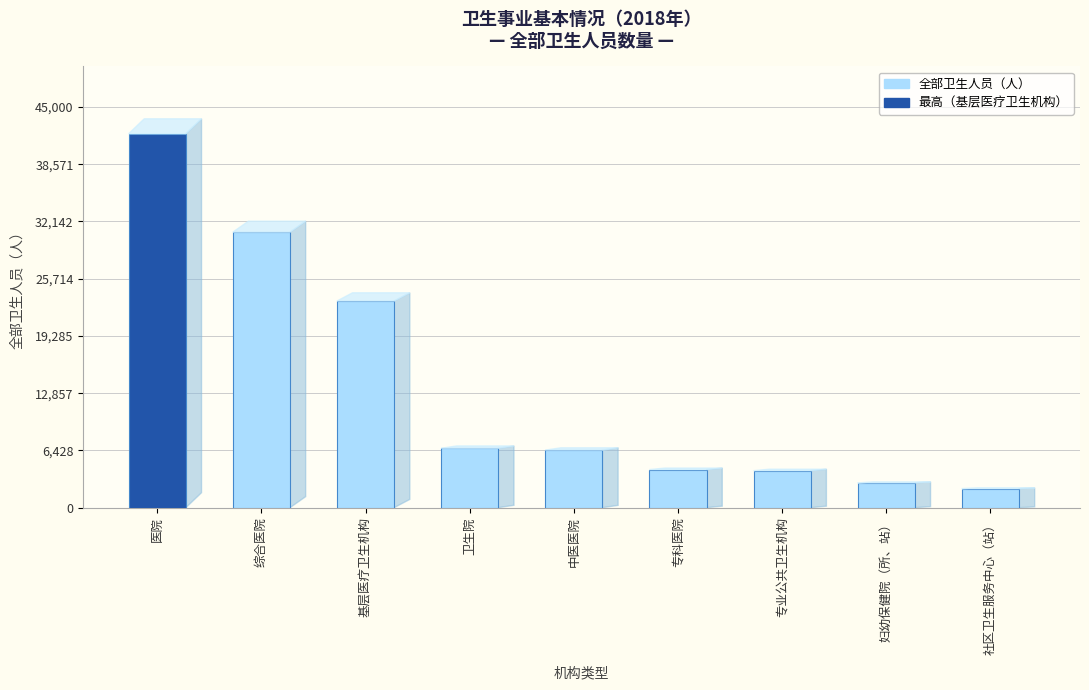

Where does the data first go above 6464?

医院